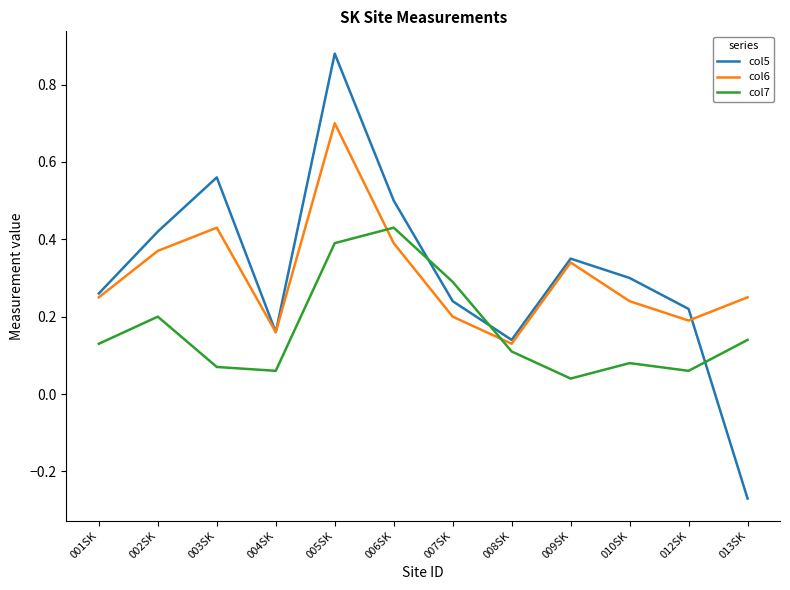

True or false: col5 and col6 cross at least once.

True